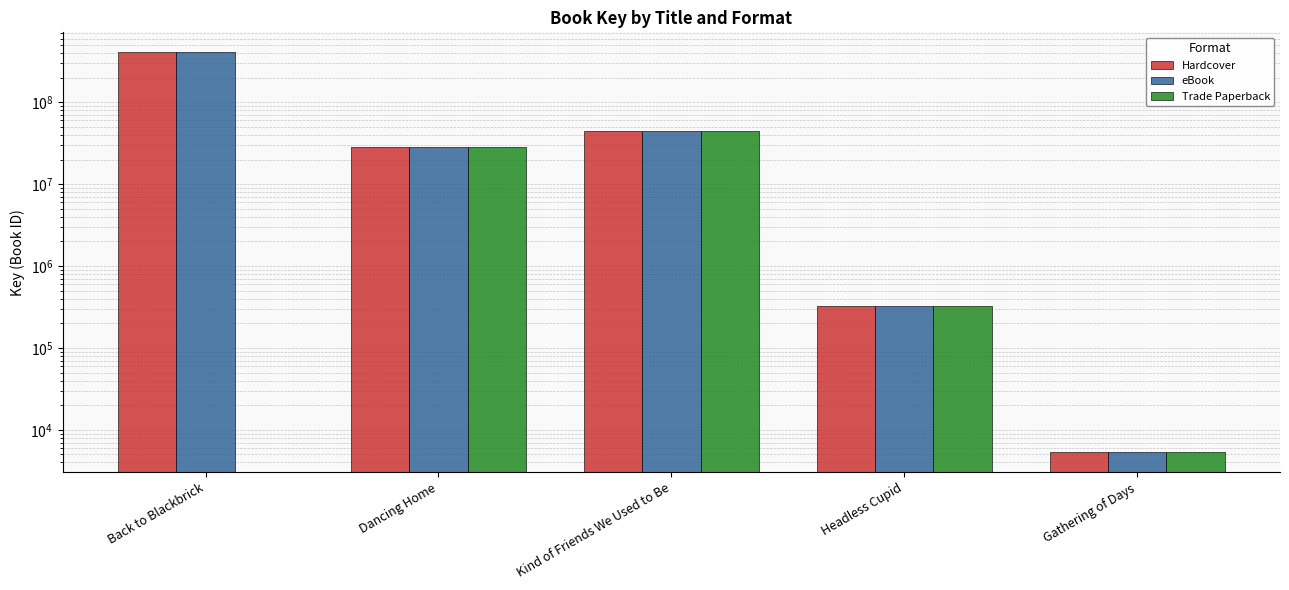

At which category is the sum across all series the highest?

Back to Blackbrick